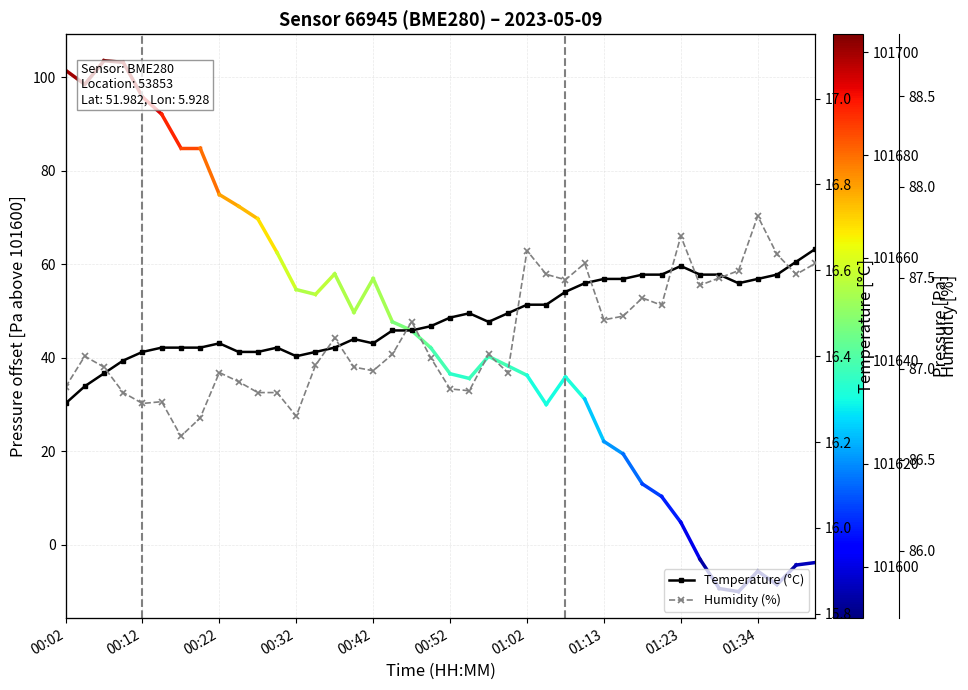

What are all the series names shown in the legend?

Temperature (°C), Humidity (%)